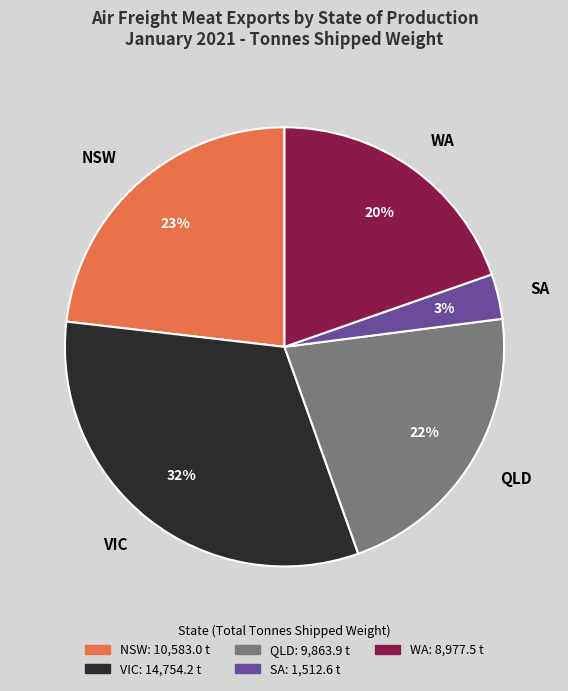

Between NSW and WA, which is larger?

NSW